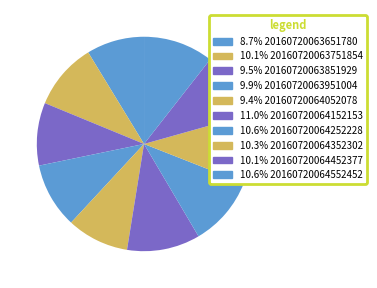

Count the number of slices in the pie.

10